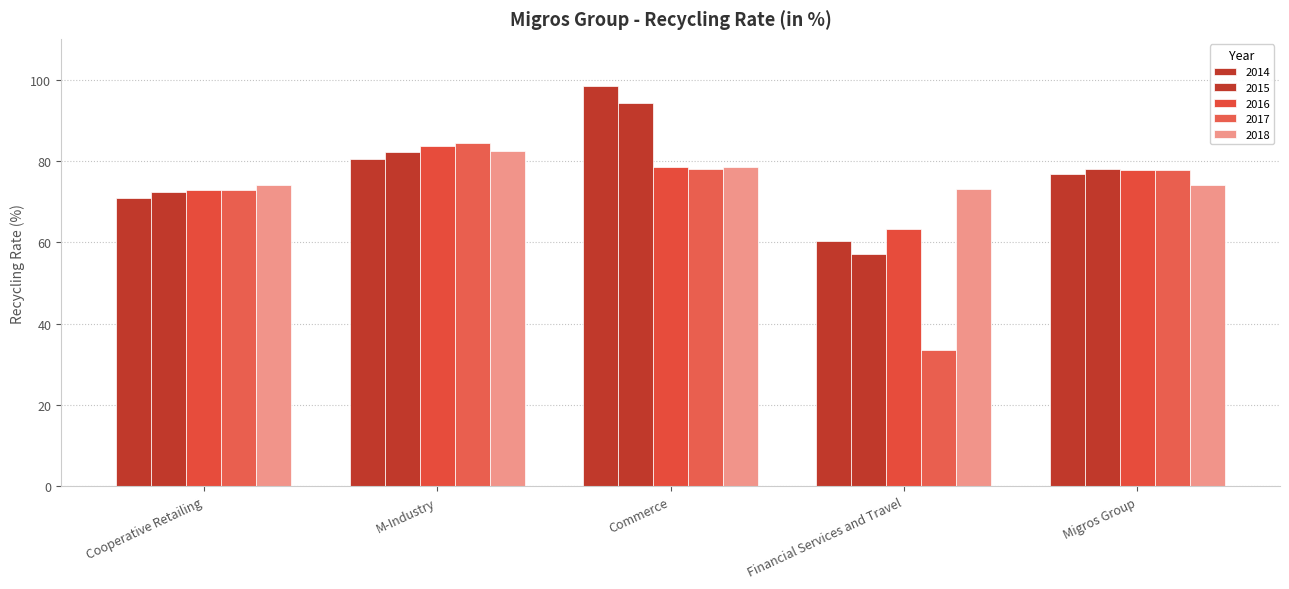

Are the bars grouped side by side (vs. stacked)?

Yes